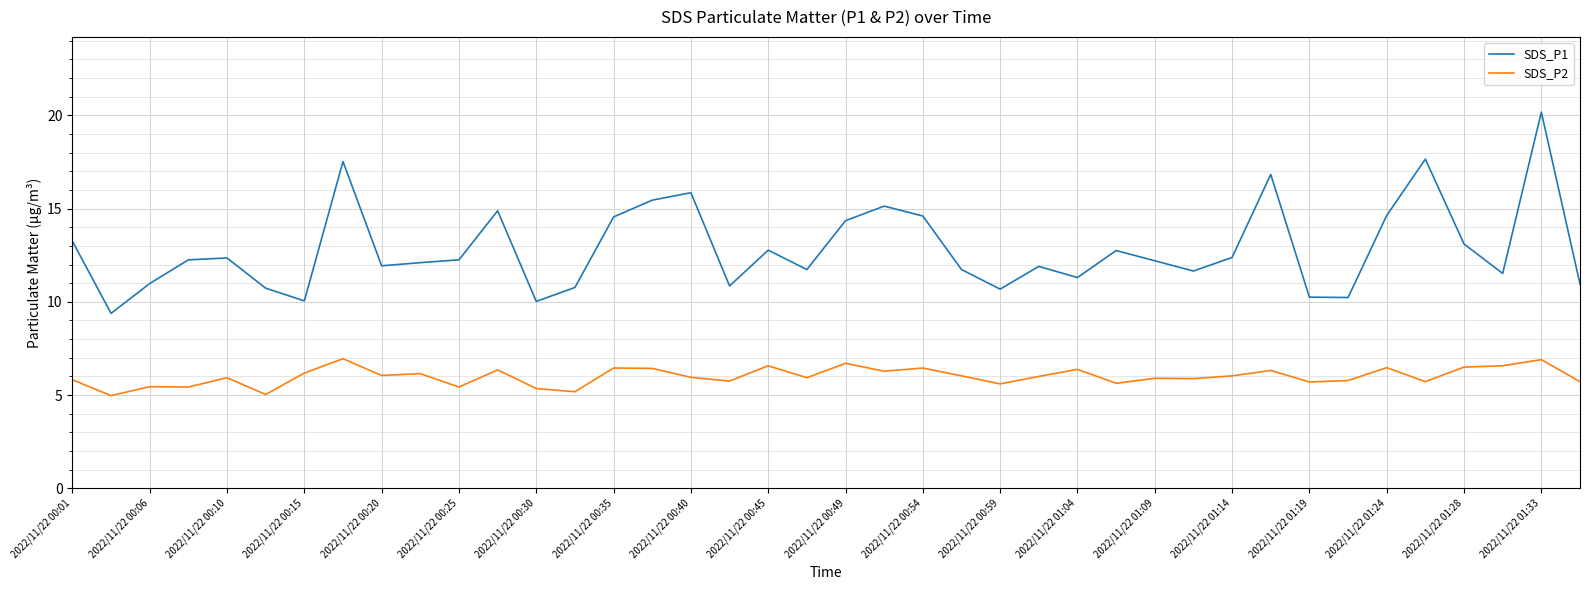

What is the difference between the maximum and minimum values in the SDS_P1 series?

10.8